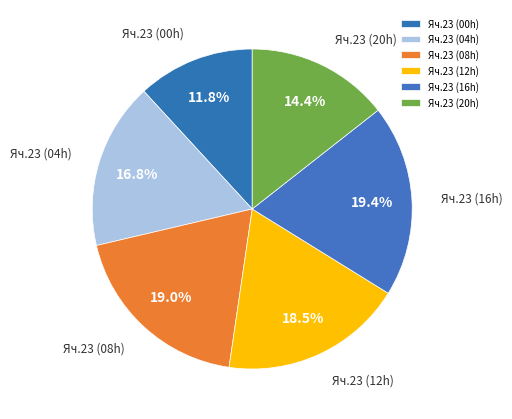

How many slices are in this pie chart?

6